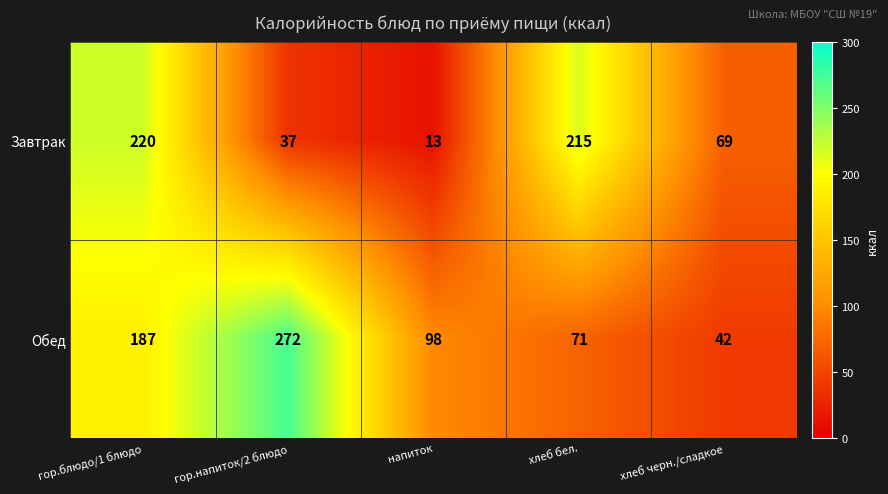

What is the difference between the Завтрак values at хлеб бел. and гор.напиток/2 блюдо?

178